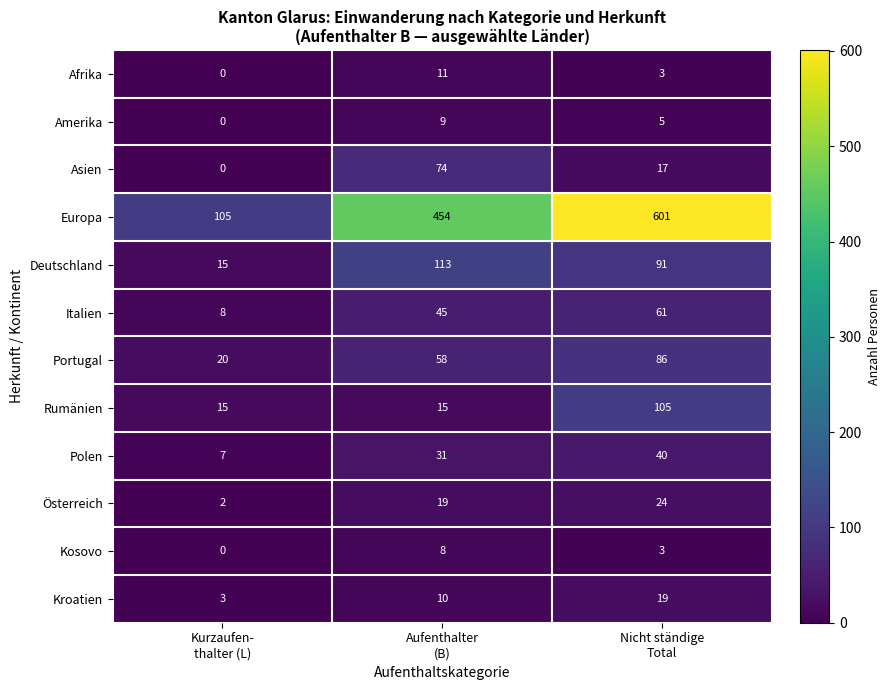

List the series in order of their peak value, lowest first.

Kosovo, Amerika, Afrika, Kroatien, Österreich, Polen, Italien, Asien, Portugal, Rumänien, Deutschland, Europa